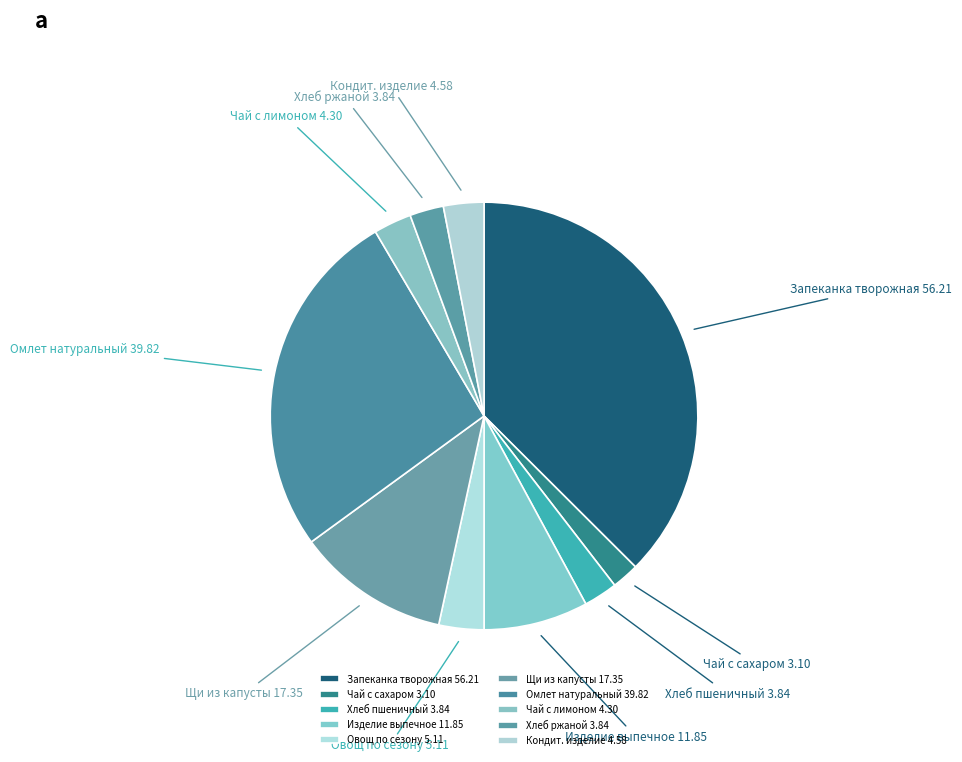

Do Кондит. изделие 4.58 and Хлеб пшеничный 3.84 together represent more than half of the pie?

No